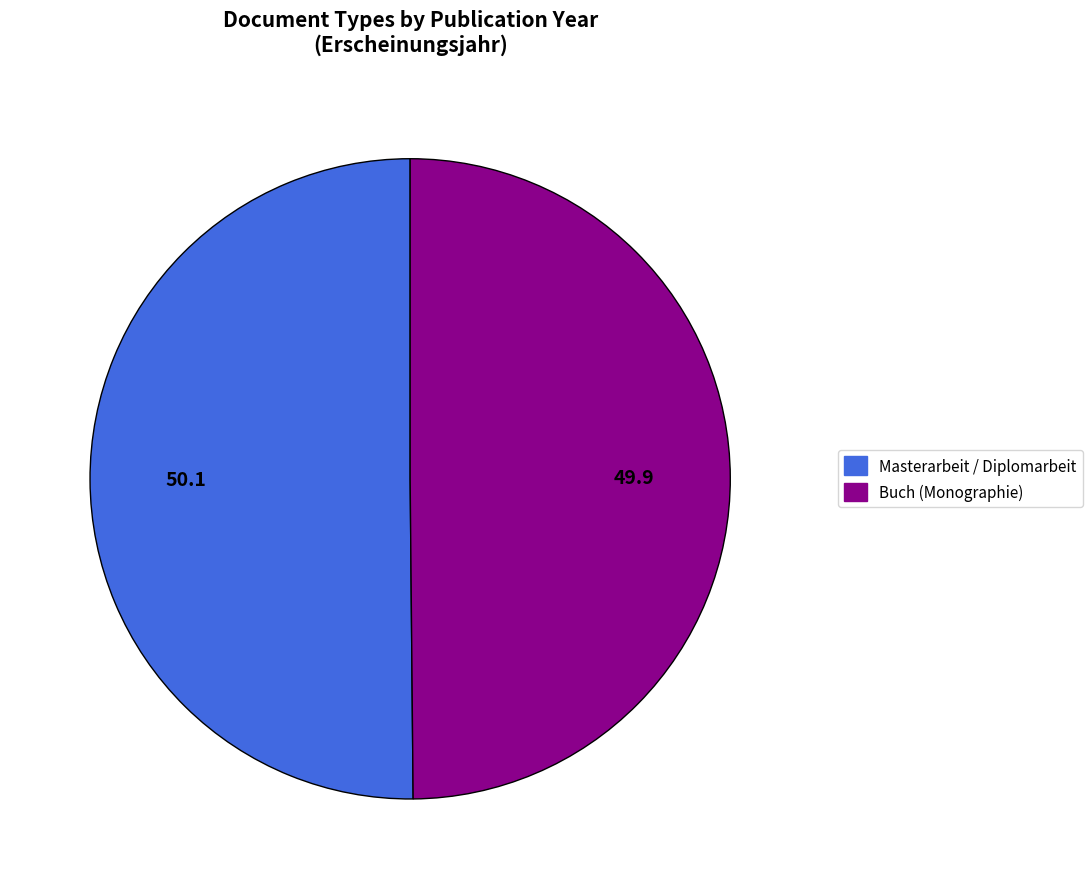

Is it true that Buch (Monographie) is 63% of the pie?

False